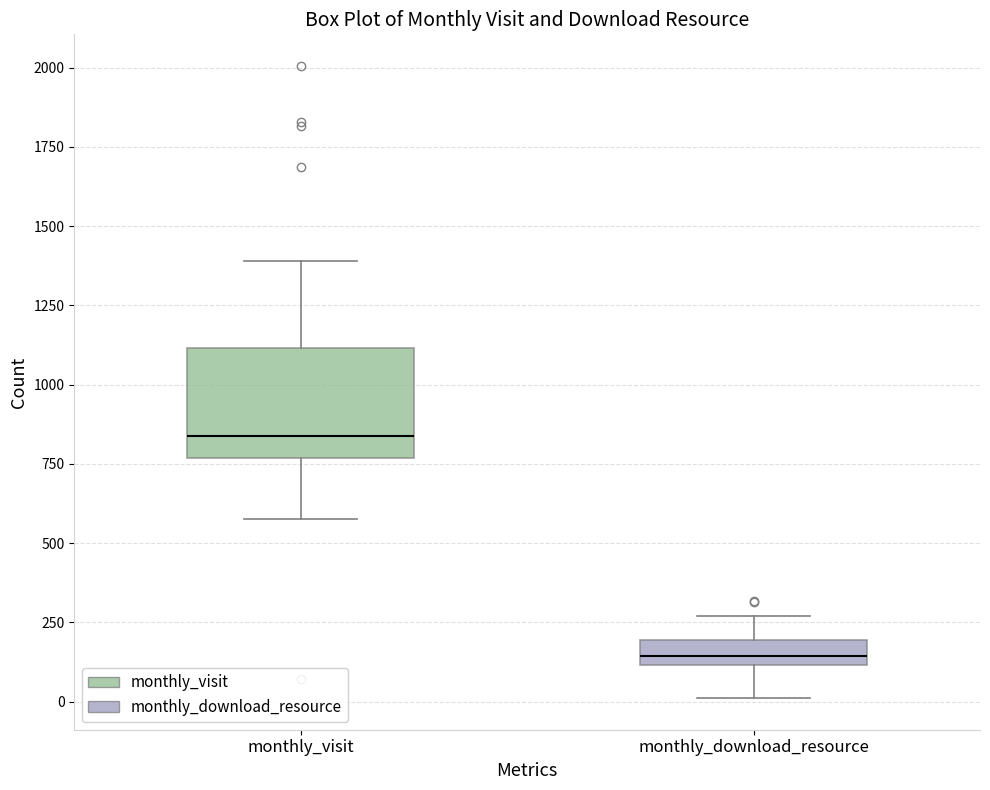

Reading left to right, transcribe this box plot: for each box, give where its median line is, the range the box spans, and where its two whiskers end, as read against the y-axis. The values are not printed on the chart, so give them approximately, as read against the axis.

monthly_visit: median 850, box 750 to 1100, whiskers 600 to 1400
monthly_download_resource: median 150, box 100 to 200, whiskers 0 to 250